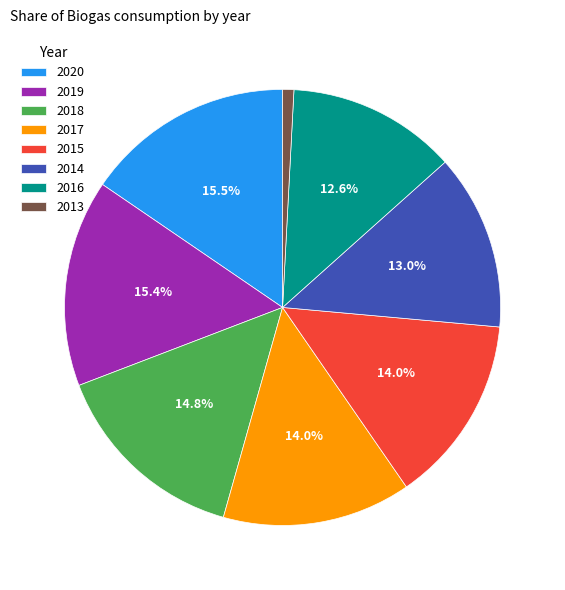

Between 2014 and 2013, which is larger?

2014